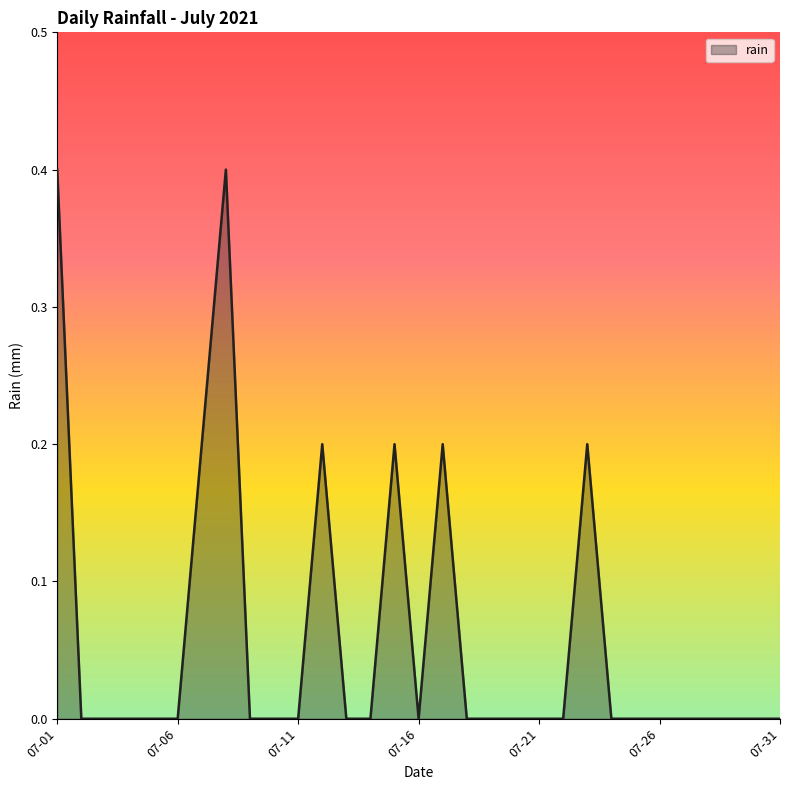

What is the sum of all values?

1.8